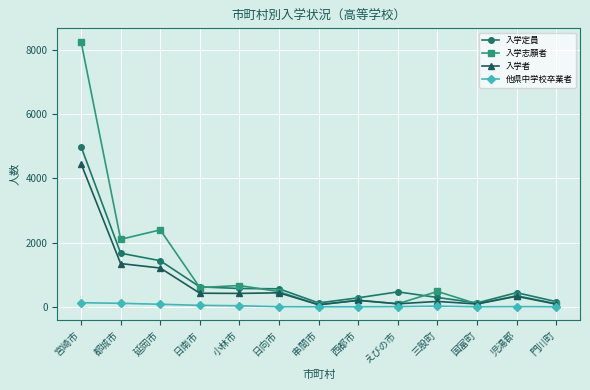

What is the difference between the second highest and minimum values in the 入学者 series?

1282